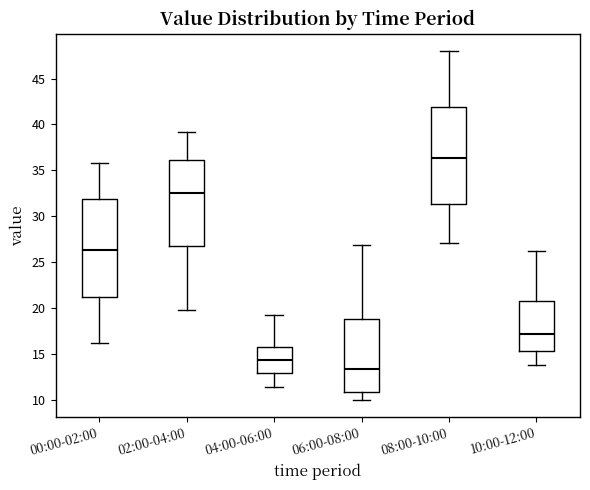

Reading left to right, read every box against the y-axis: the position of its median line, the range the box covers, and the ends of its whiskers. The values are not printed on the chart, so give them approximately, as read against the axis.

00:00-02:00: median 26.5, box 21.0 to 32.0, whiskers 16.0 to 36.0
02:00-04:00: median 32.5, box 27.0 to 36.0, whiskers 20.0 to 39.0
04:00-06:00: median 14.5, box 13.0 to 16.0, whiskers 11.5 to 19.0
06:00-08:00: median 13.5, box 11.0 to 19.0, whiskers 10.0 to 27.0
08:00-10:00: median 36.5, box 31.5 to 42.0, whiskers 27.0 to 48.0
10:00-12:00: median 17.0, box 15.5 to 21.0, whiskers 14.0 to 26.0